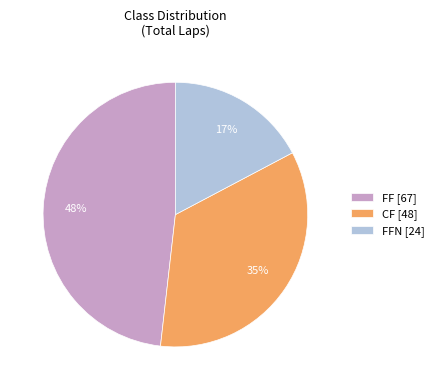

Does FFN [24] represent more than half of the total?

No